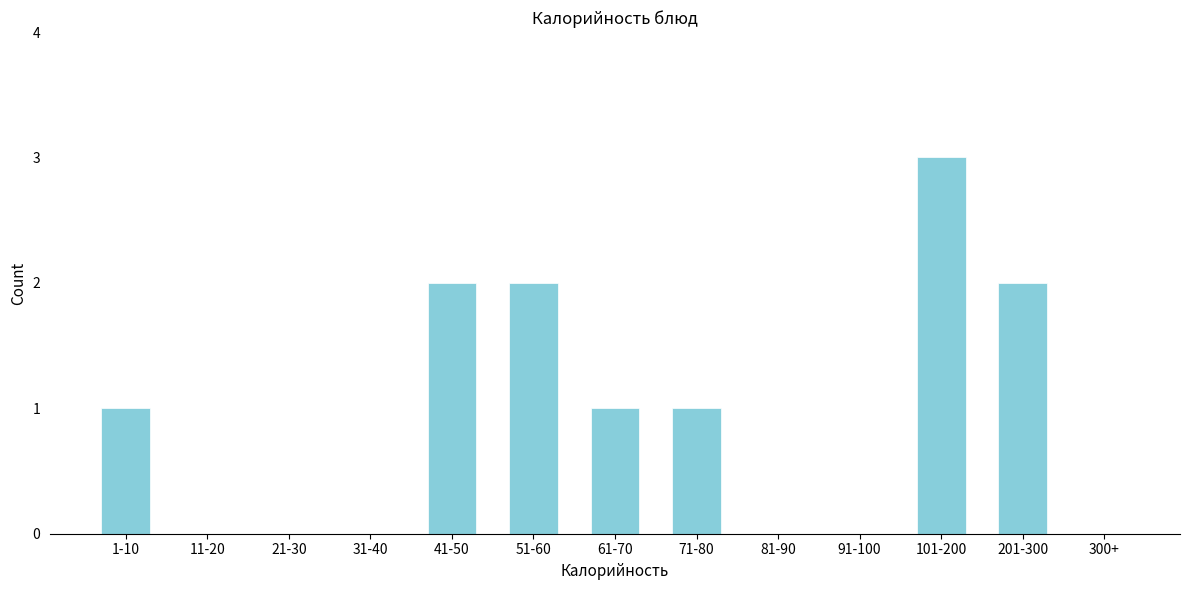

Reading left to right, extract all data points from this chart.

1-10=1	11-20=0	21-30=0	31-40=0	41-50=2	51-60=2	61-70=1	71-80=1	81-90=0	91-100=0	101-200=3	201-300=2	300+=0